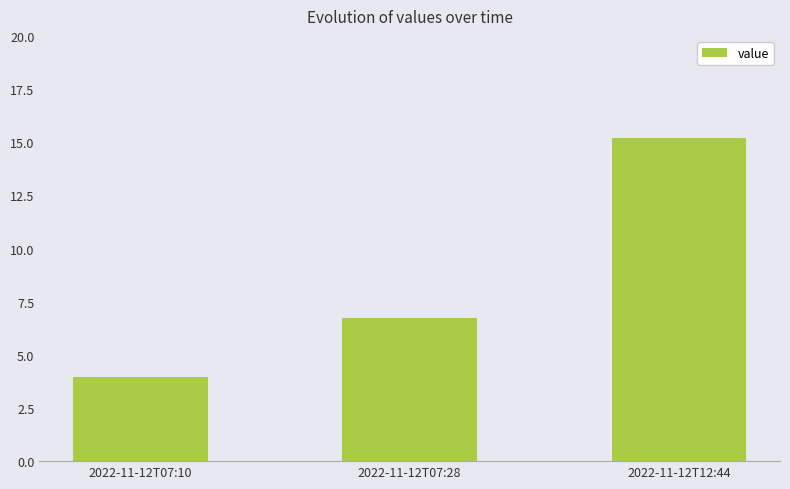

Between 2022-11-12T12:44 and 2022-11-12T07:28, which is larger?

2022-11-12T12:44